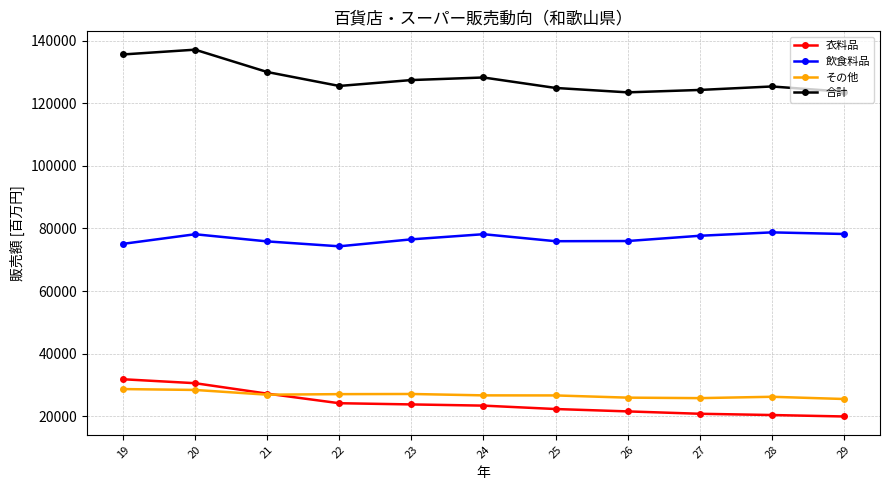

What is the value of the その他 point at the 6th from the left?

26669